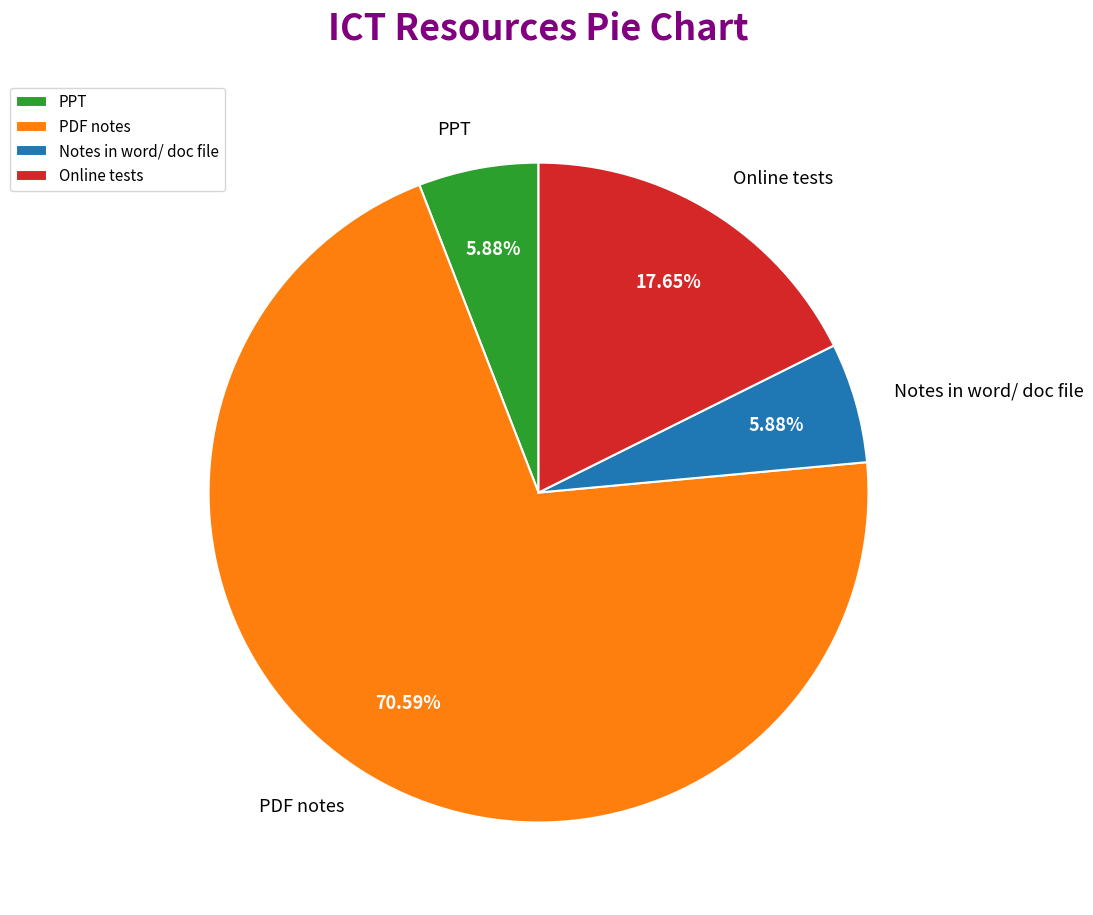

To the nearest percent, what portion does PDF notes represent?

71%